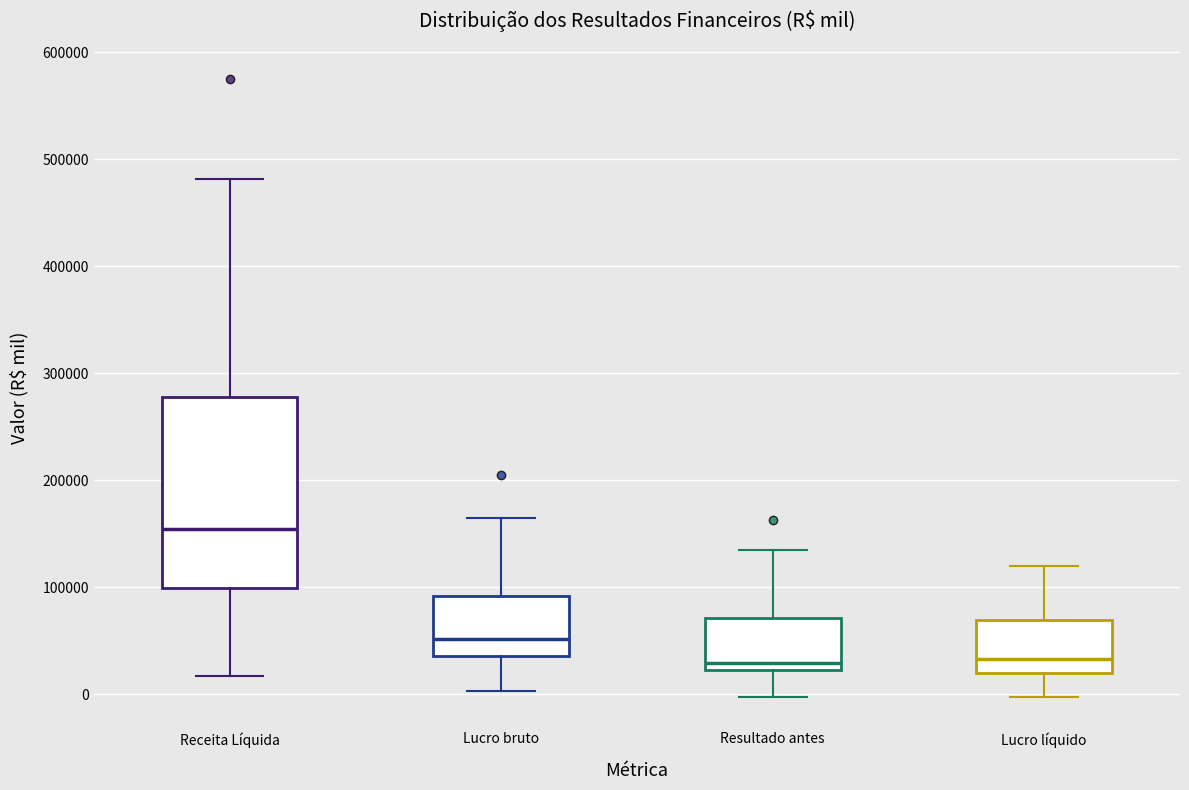

Which box's median line is the highest?

Receita Líquida